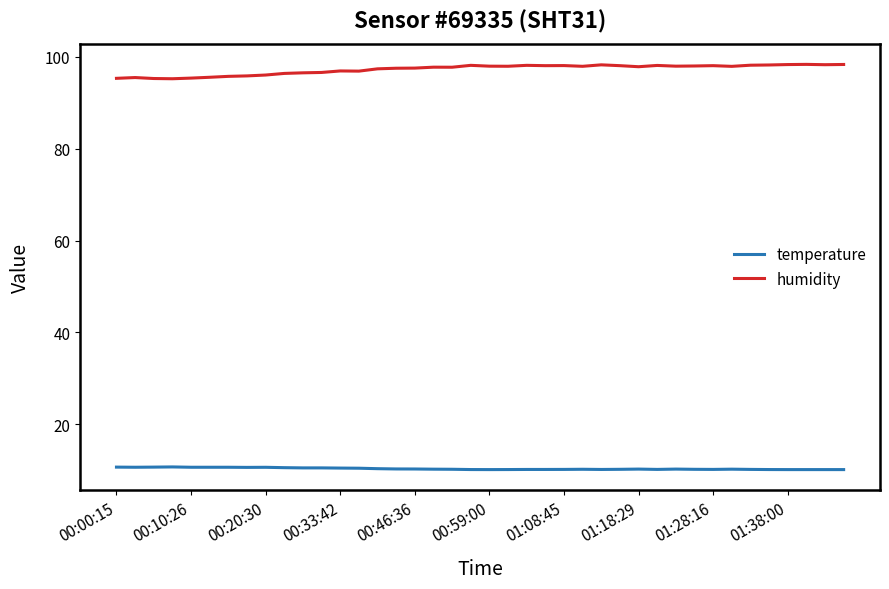

What is the smallest value displayed?

10.1